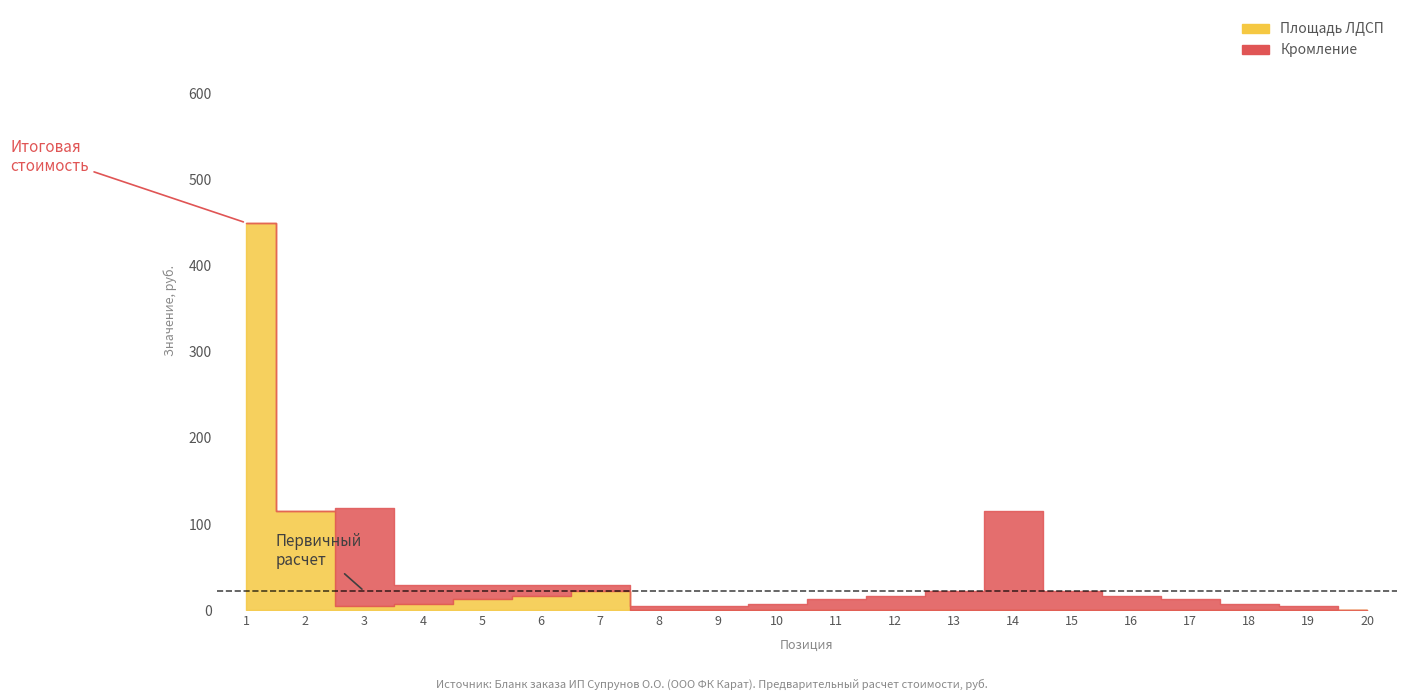

Is it true that Площадь ЛДСП equals 13.1 at 5?

True